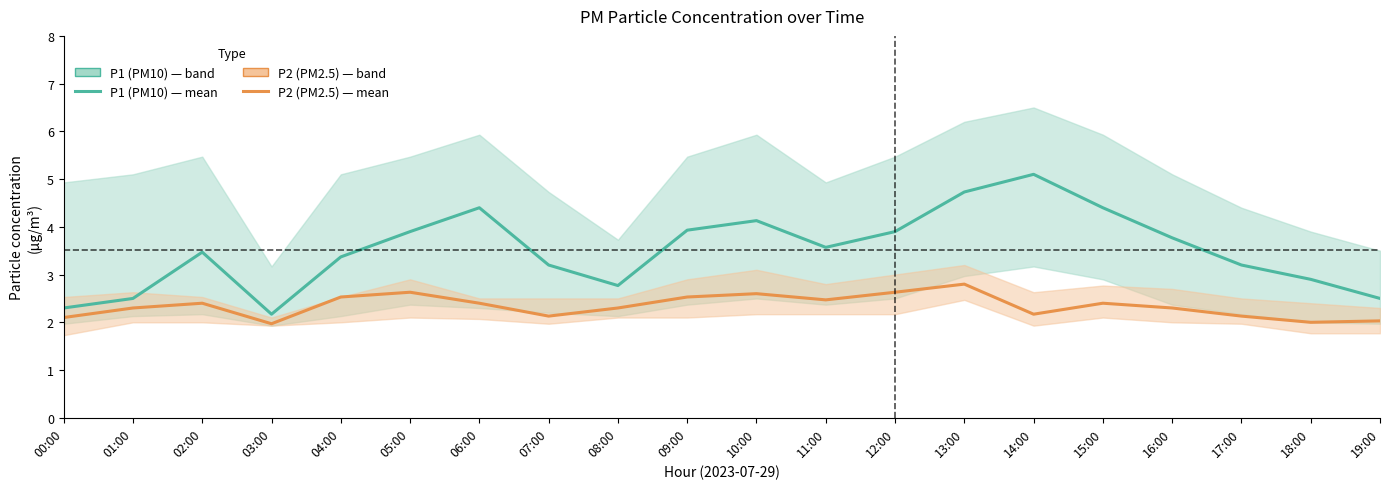

What position from the left is 11:00?

12